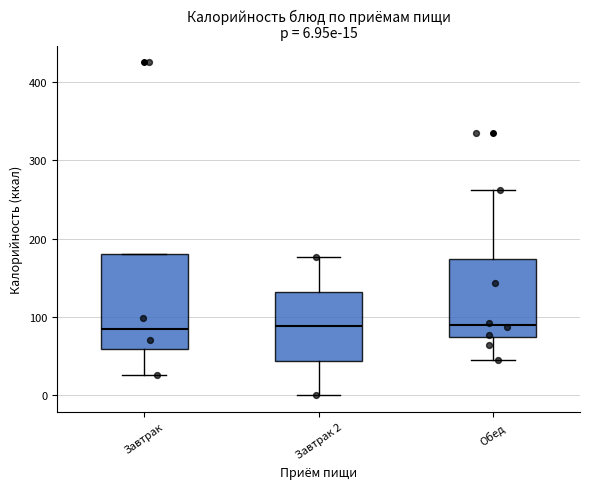

Which box is the tallest, from its lower edge to its upper edge?

Завтрак